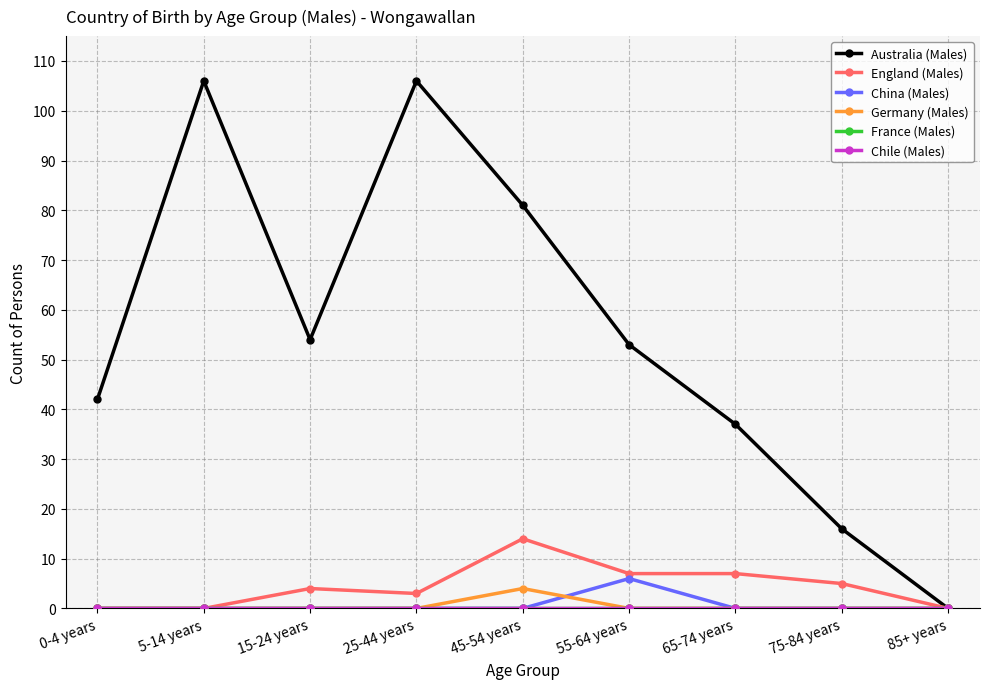

At which label does England (Males) first exceed 4?

45-54 years